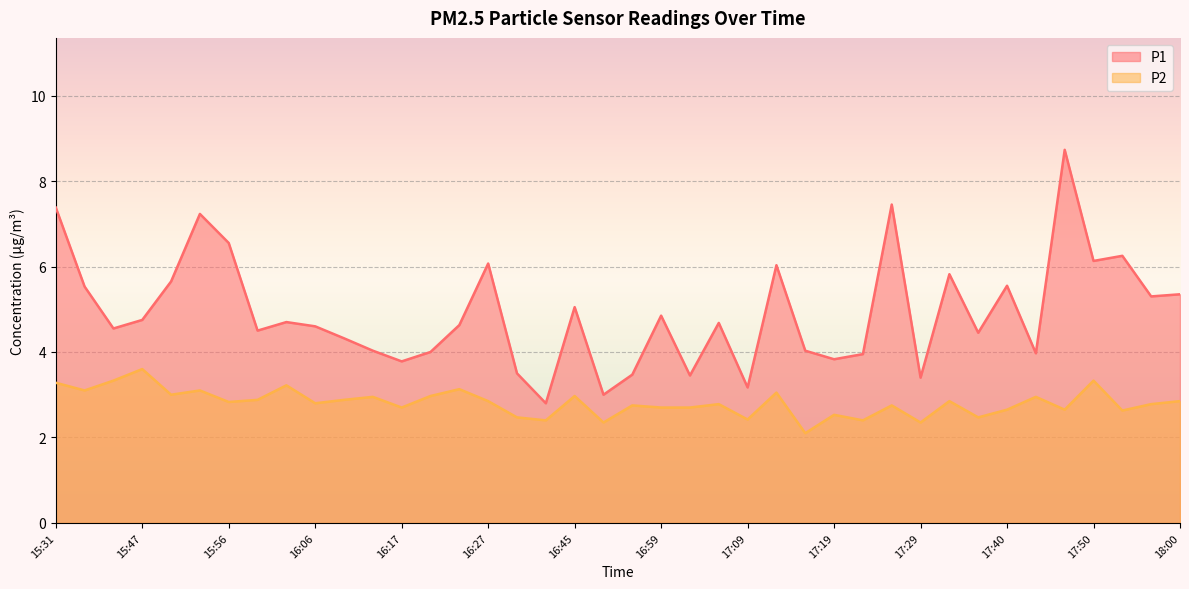

List the series in order of their peak value, highest first.

P1, P2